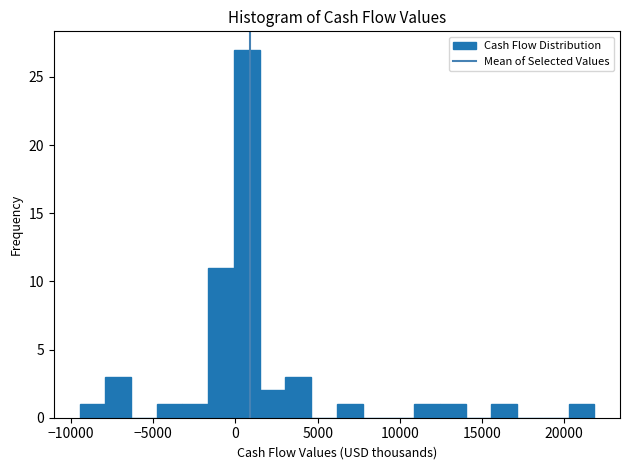

Around what value on the x-axis is the tallest bar? Give the approximate position of its centre, as read against the axis.

500